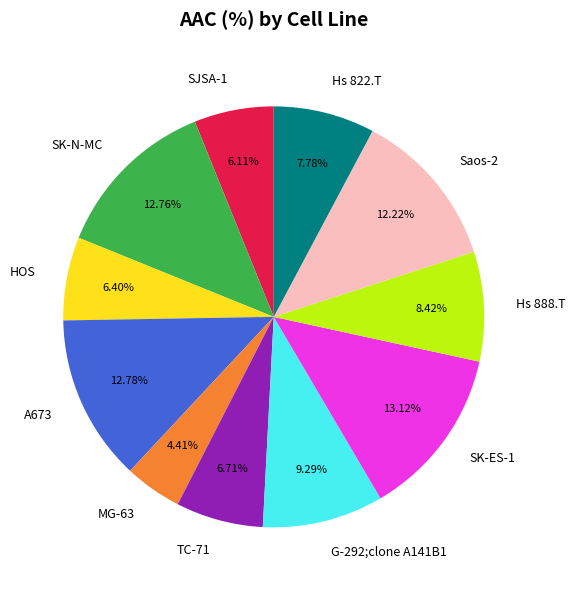

Which has a higher value, SJSA-1 or Hs 822.T?

Hs 822.T